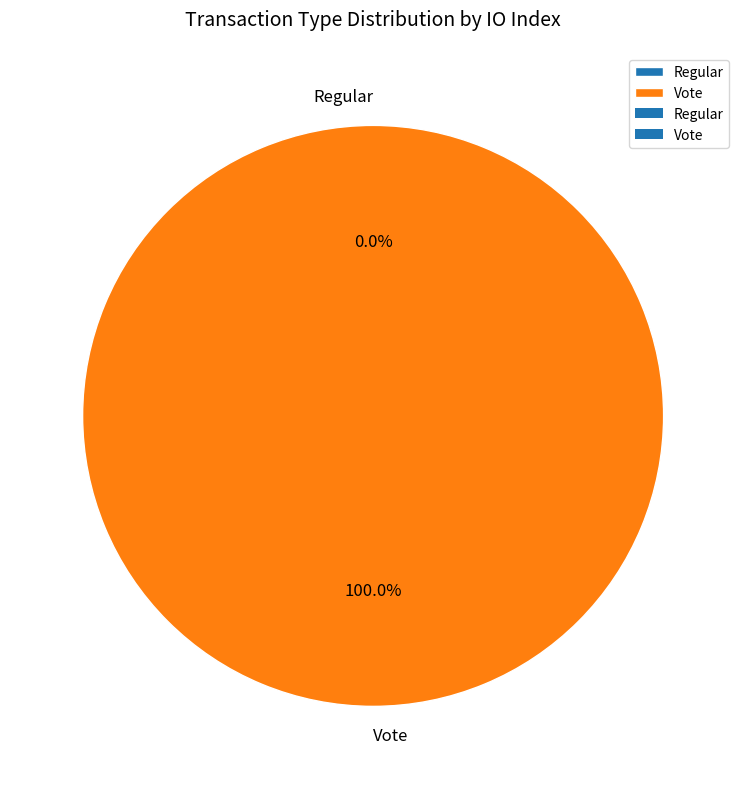

Combined, do Vote and Regular account for over 50%?

Yes